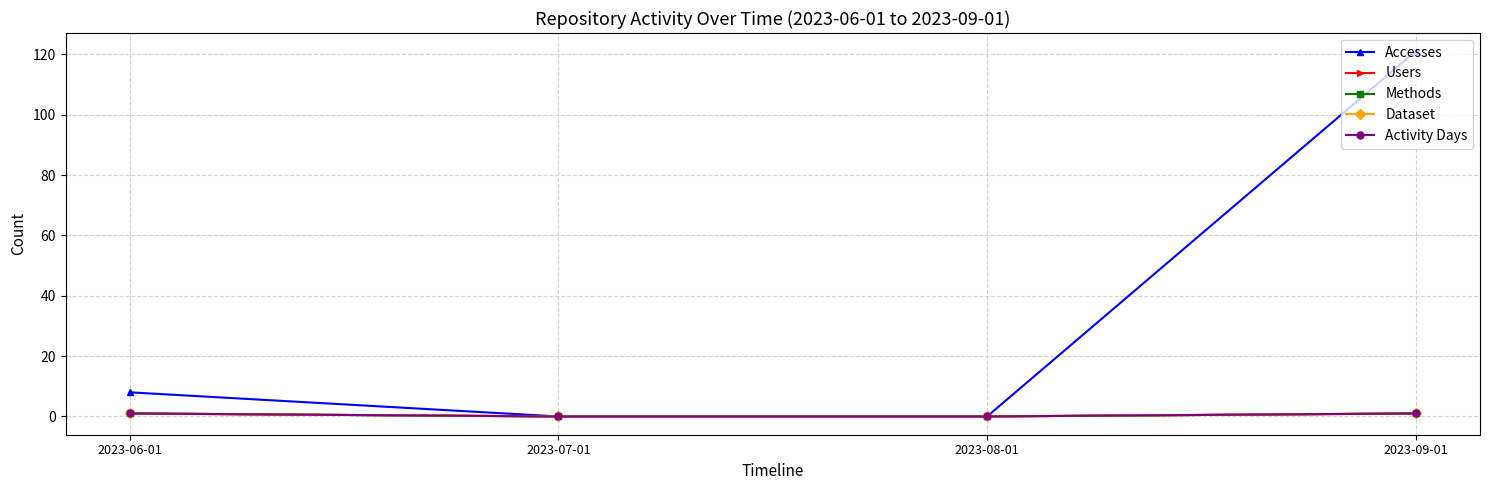

How many values in Methods are above zero?

2